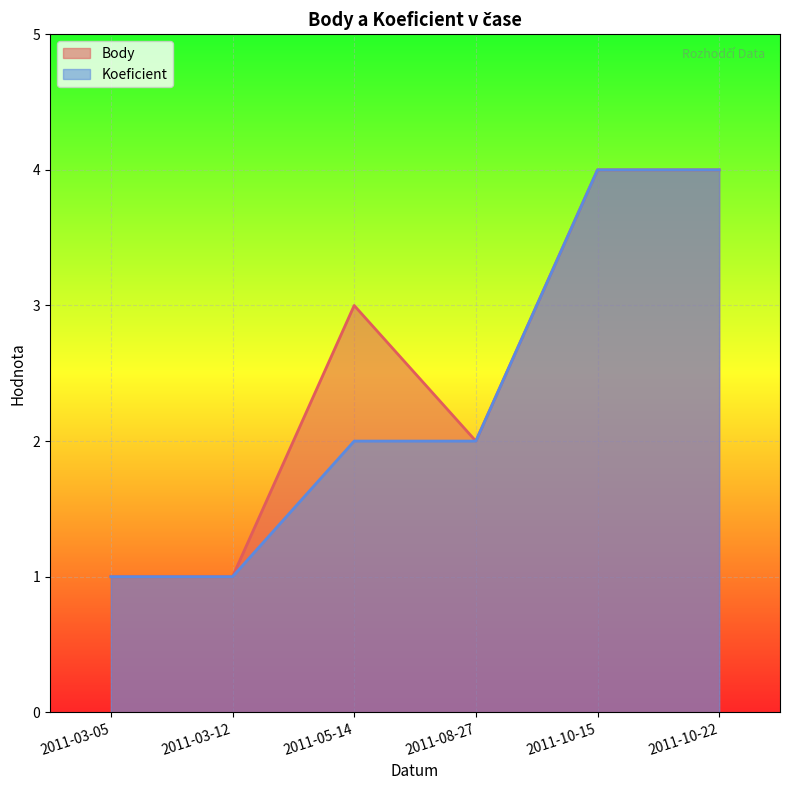

Rank the series by their average value, from highest to lowest.

Body, Koeficient